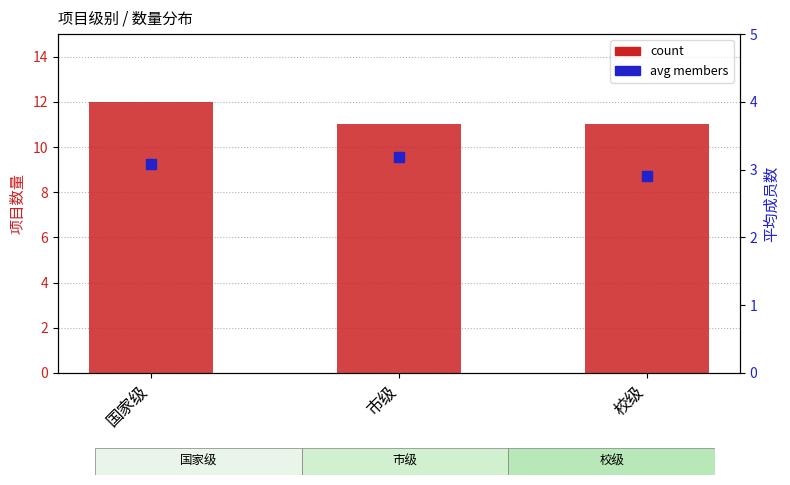

At which category is the sum across all series the highest?

国家级